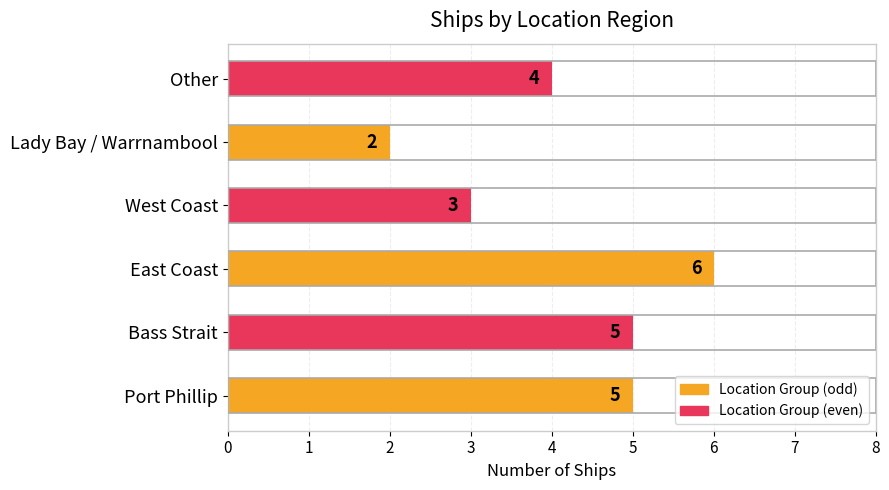

What is the maximum value shown in the chart?

6